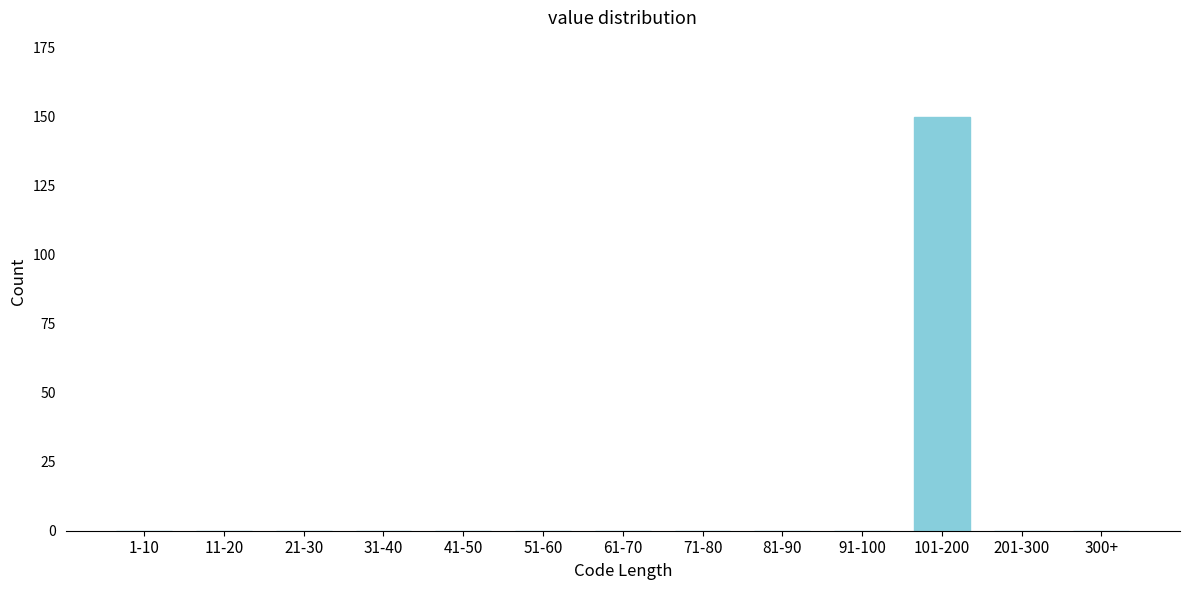

Reading left to right, list all the values displayed in this chart.

1-10=0	11-20=0	21-30=0	31-40=0	41-50=0	51-60=0	61-70=0	71-80=0	81-90=0	91-100=0	101-200=150	201-300=0	300+=0